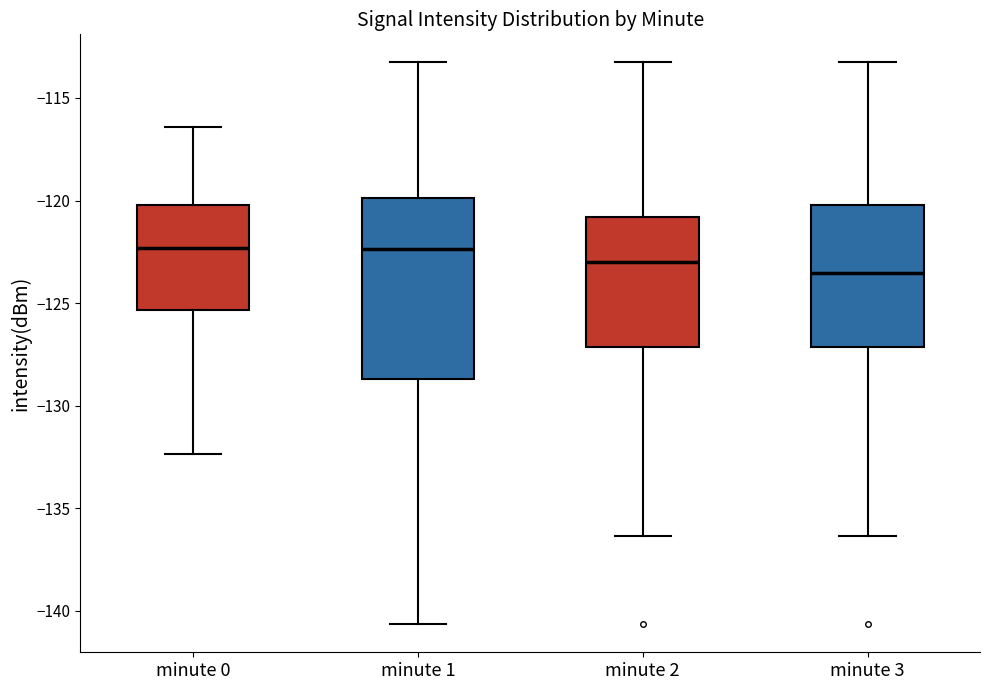

Which box is the tallest, from its lower edge to its upper edge?

minute 1